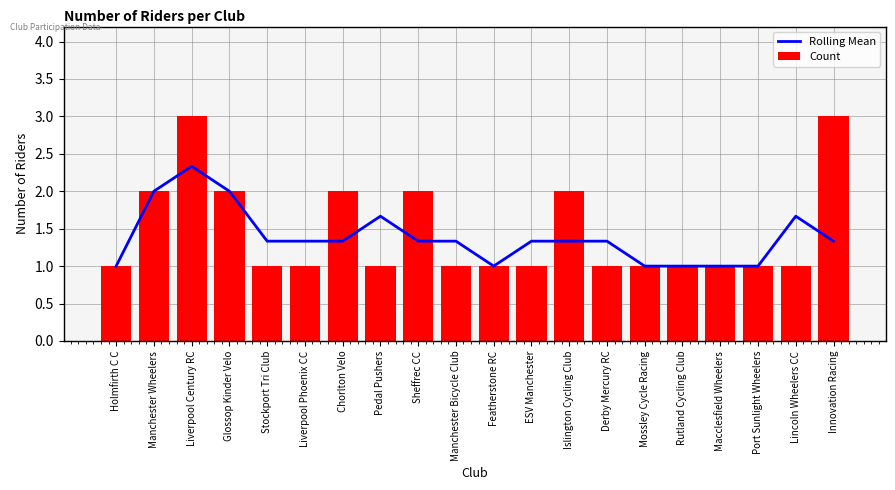

At which label does Rolling Mean reach its peak?

Liverpool Century RC